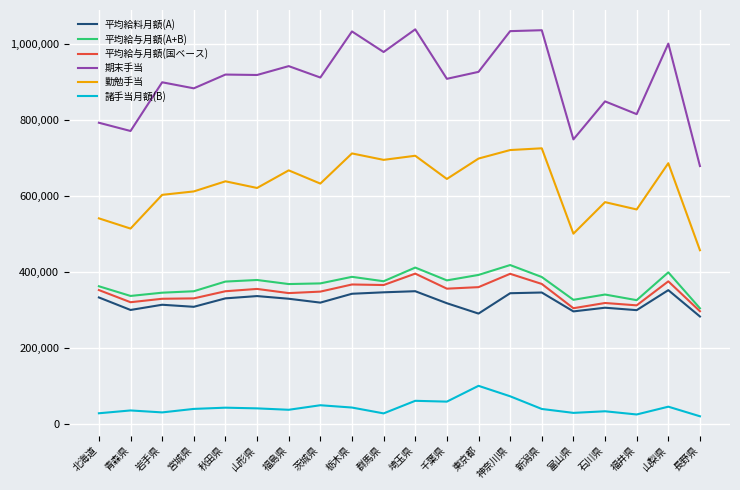

What is the approximate value of 諸手当月額(B) at 埼玉県?

62192